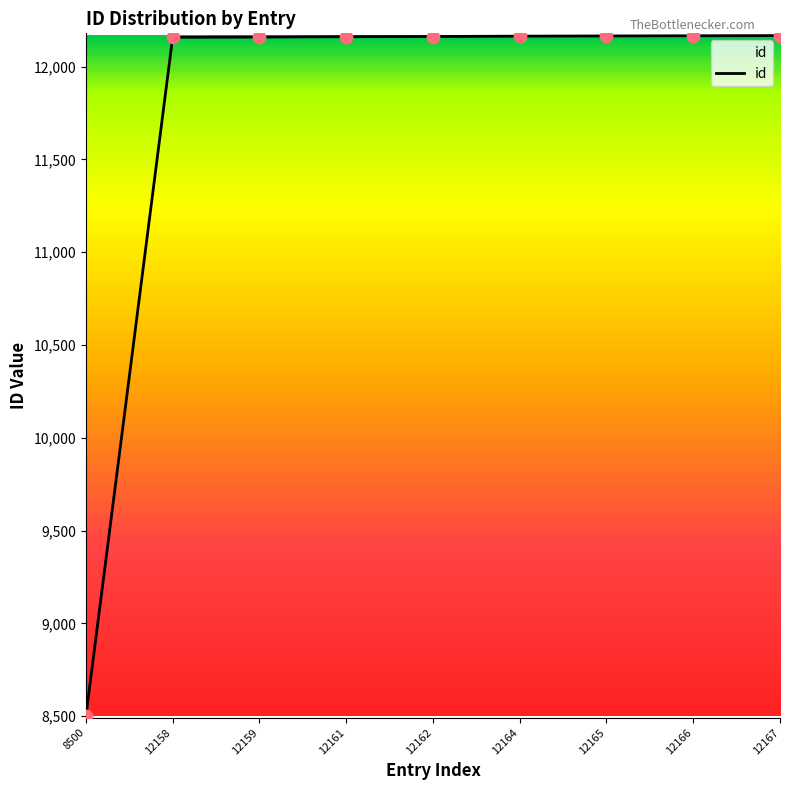

What is the change in value from 8500 to 12164?

+3664